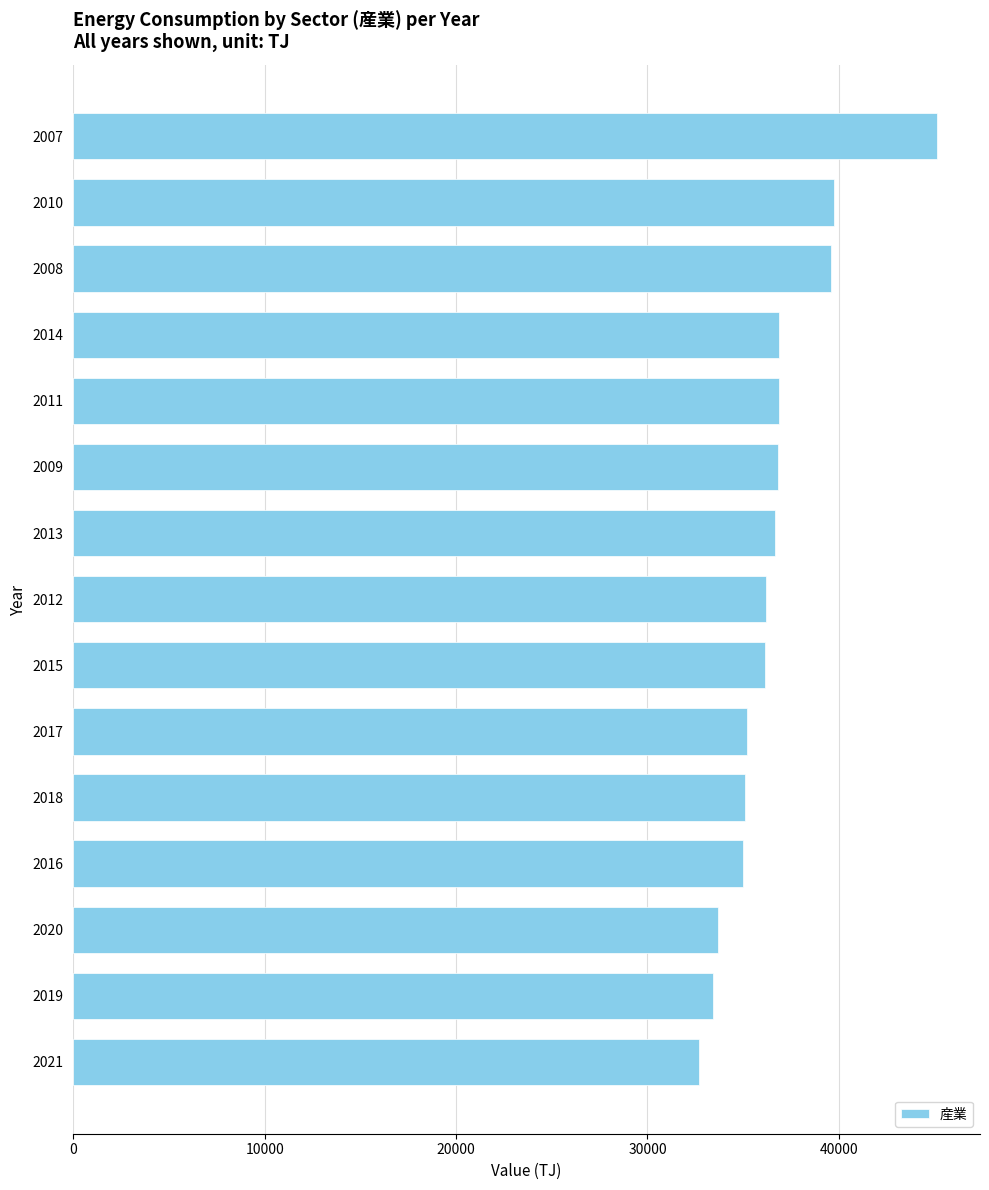

What is the average value?

36606.1